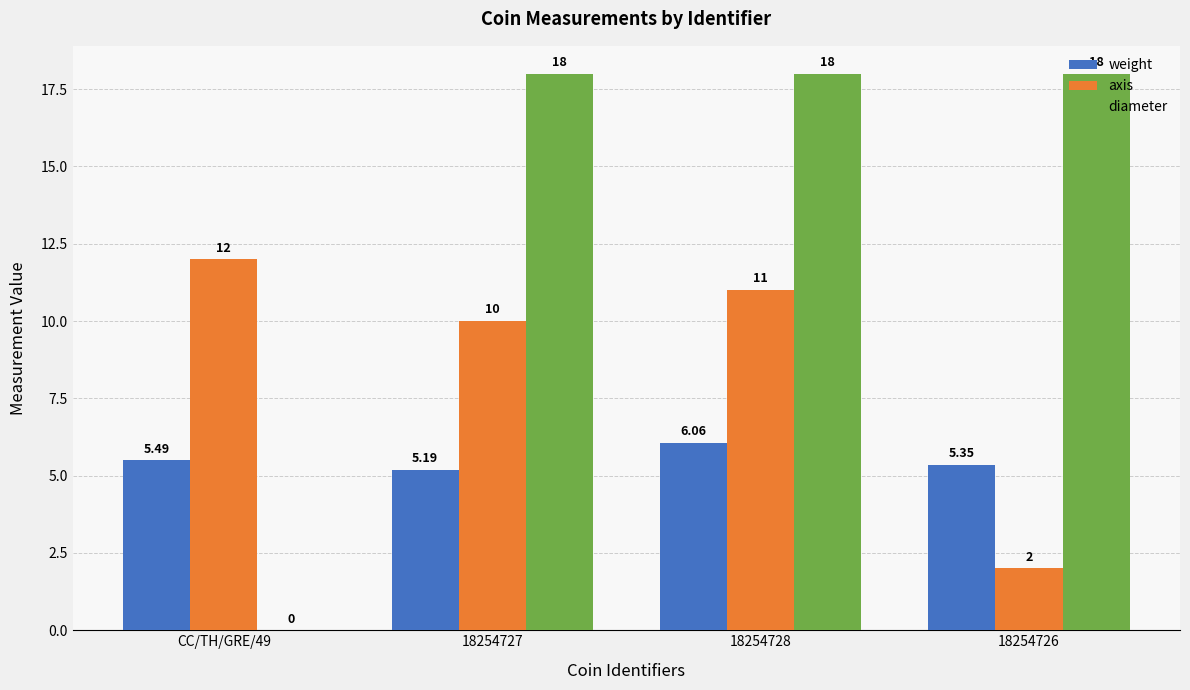

What is the total value across all series at 18254727?

33.2